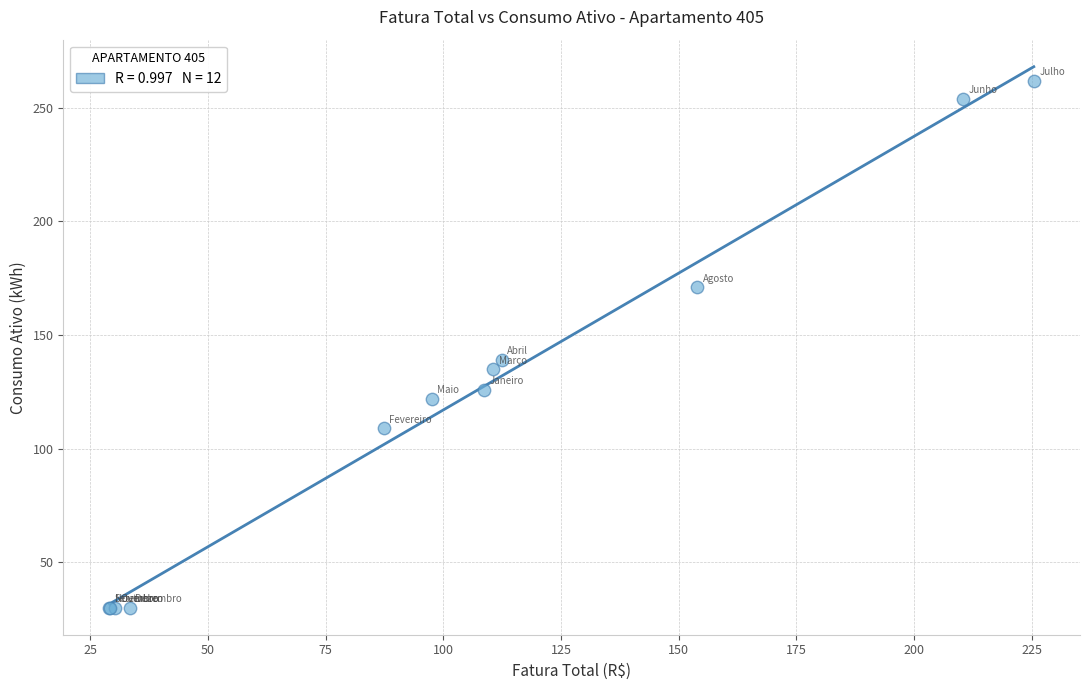

What Y value in the scatter plot is closest to 146?

139